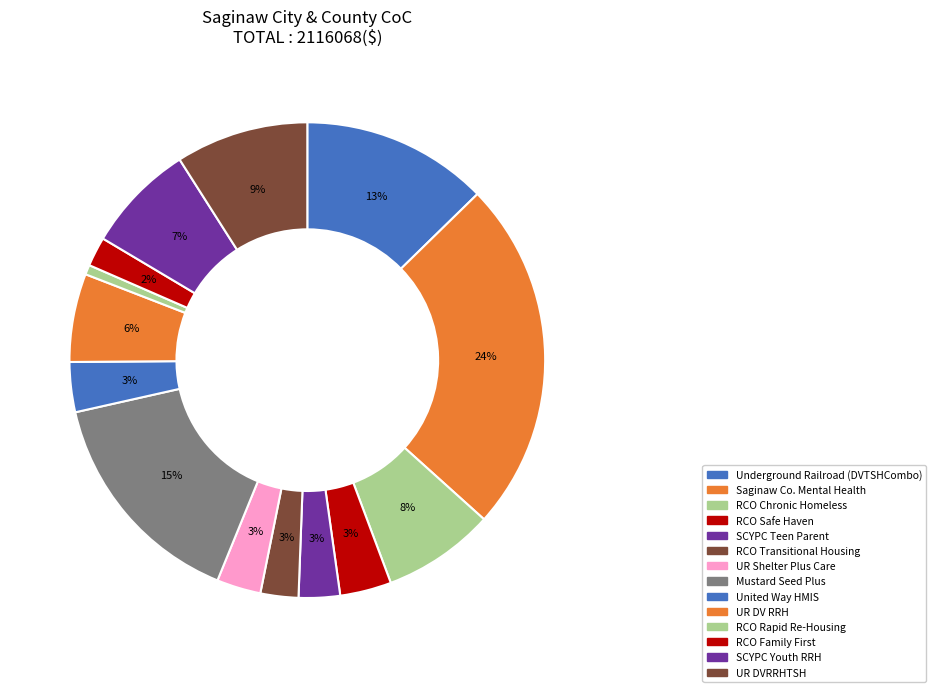

How many slices are in this pie chart?

14